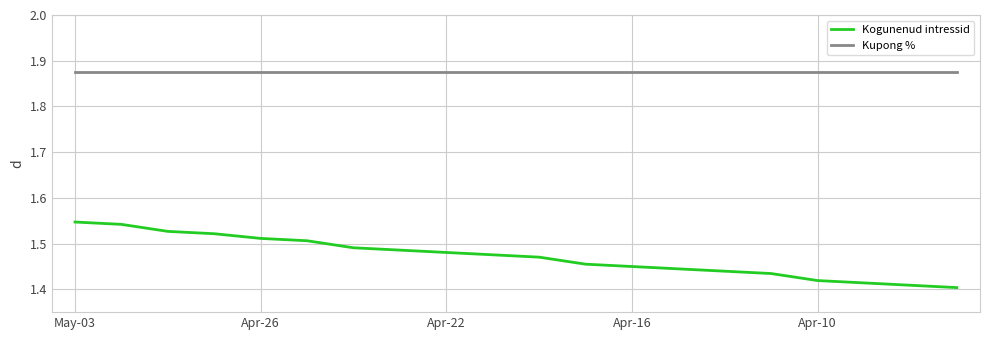

True or false: Kupong % and Kogunenud intressid cross at least once.

False